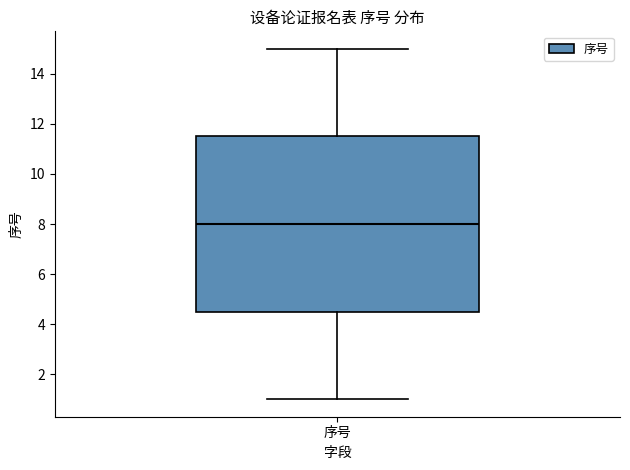

Read this box plot against the y-axis: the position of the median line, the range covered by the box, and the ends of both whiskers. The values are not printed on the chart, so give them approximately, as read against the axis.

median 8.0, box 4.6 to 11.6, whiskers 1.0 to 15.0